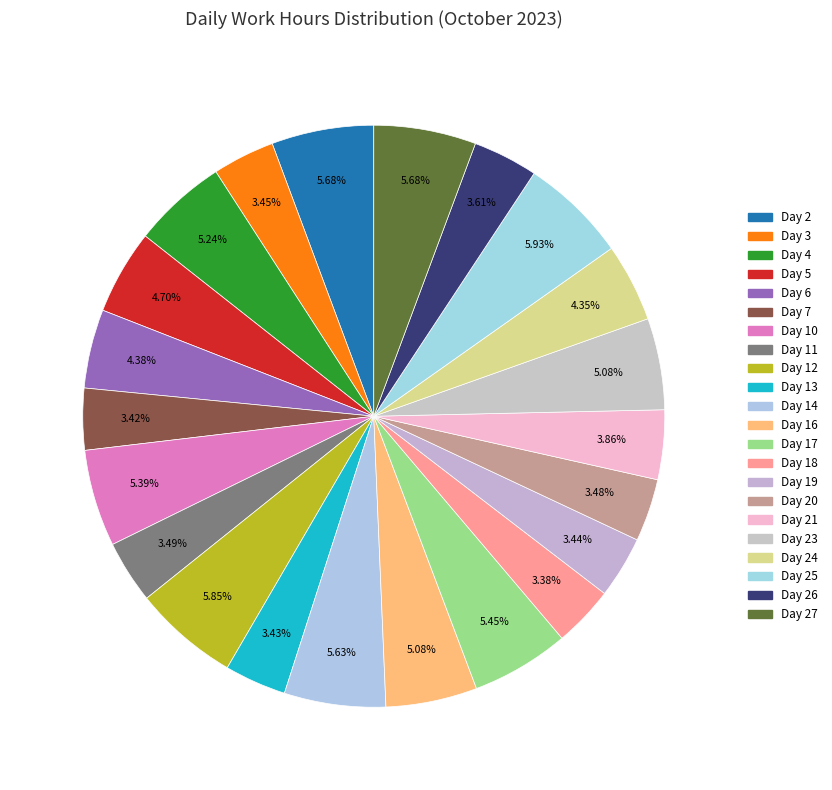

Count the number of slices in the pie.

22